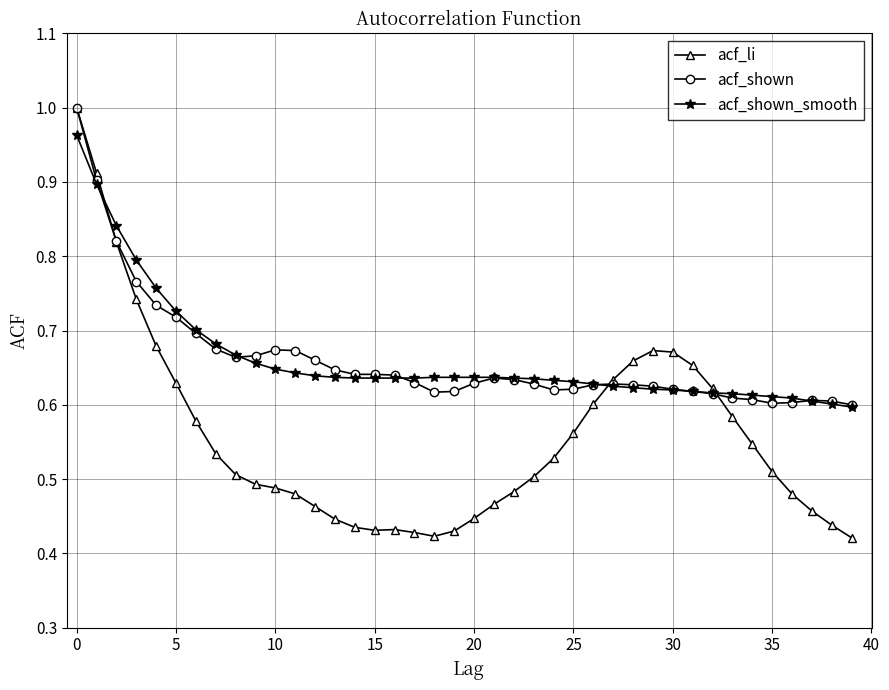

At how many categories does at least one series exceed 0?

40